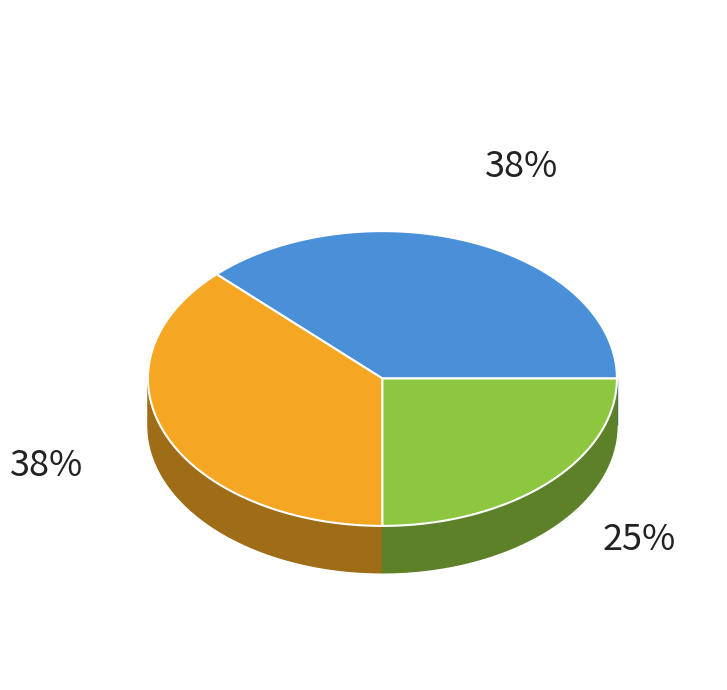

What percentage do Minute 1 and Minute 0 together represent?

75.0%